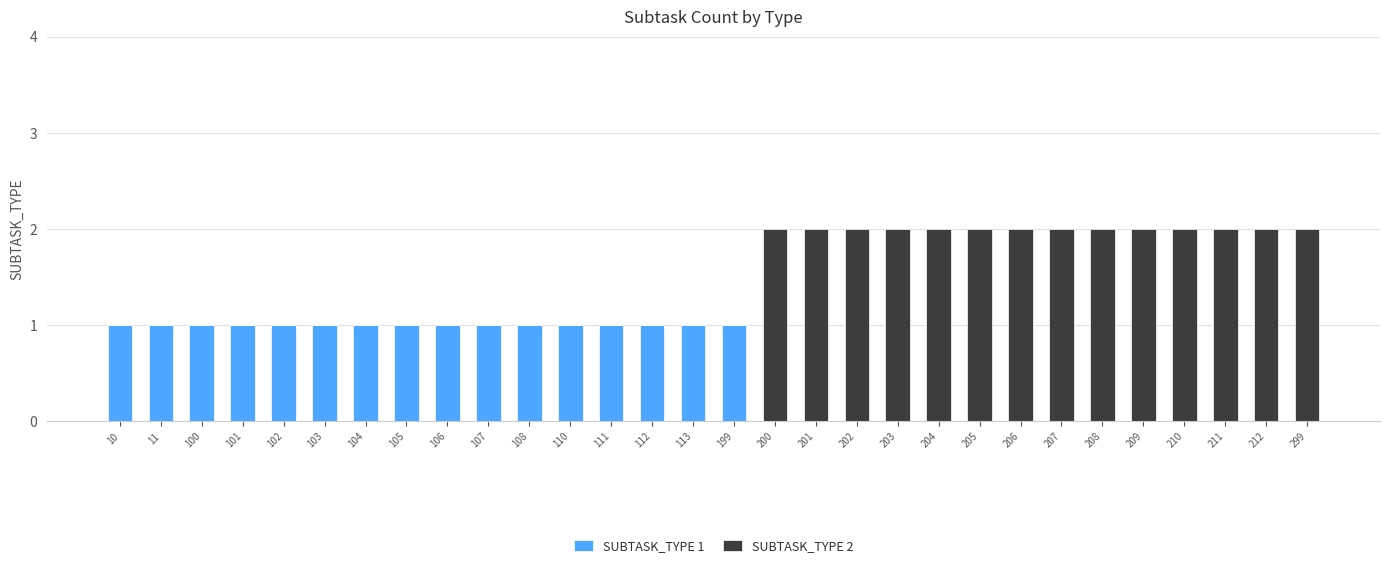

The value of SUBTASK_TYPE 1 at 200 is 0. True or false?

True